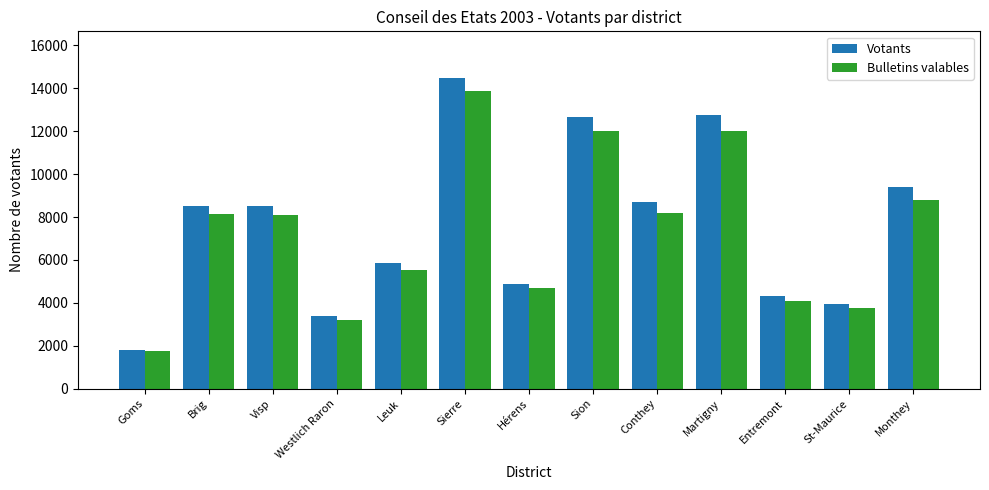

What are all the series names shown in the legend?

Votants, Bulletins valables